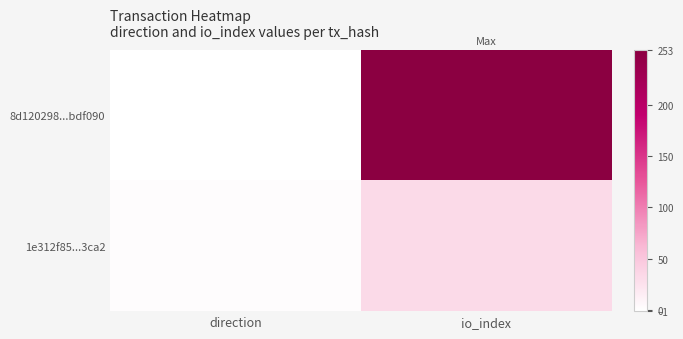

Count the number of categories in the chart.

2